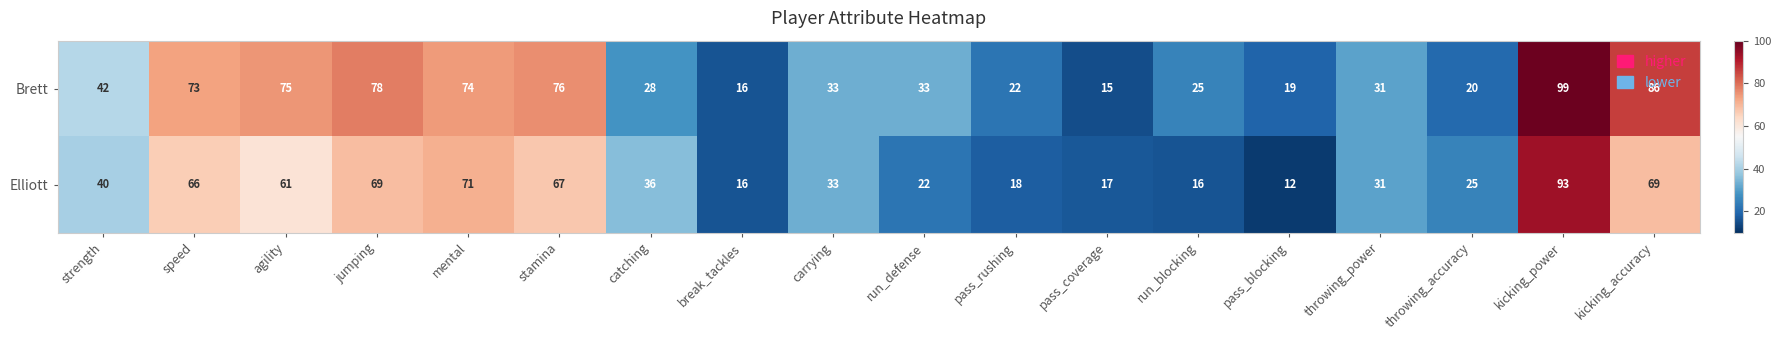

Which category has the lowest value in the Brett series?

pass_coverage